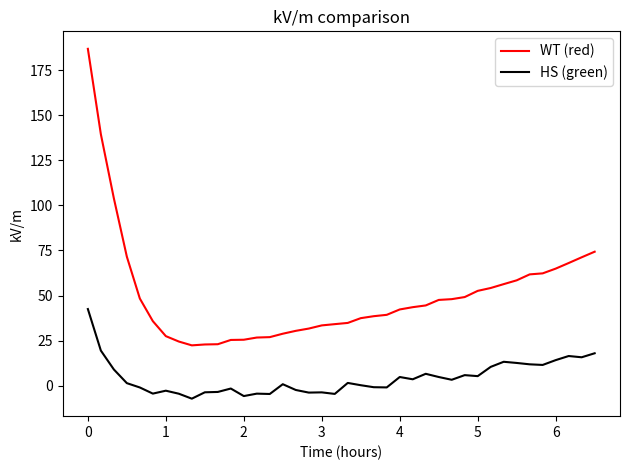

True or false: WT (red) and HS (green) intersect in this chart.

False